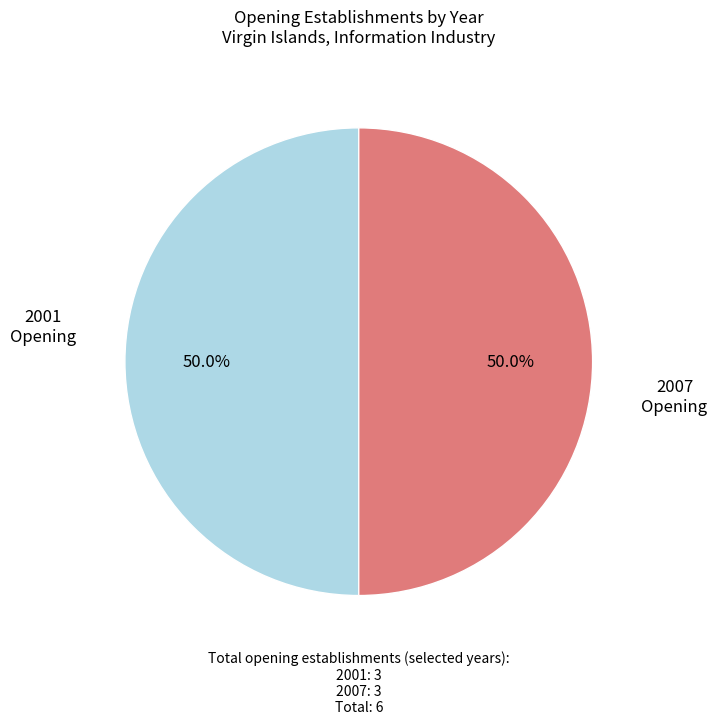

Is there any slice that represents more than half of the pie?

No